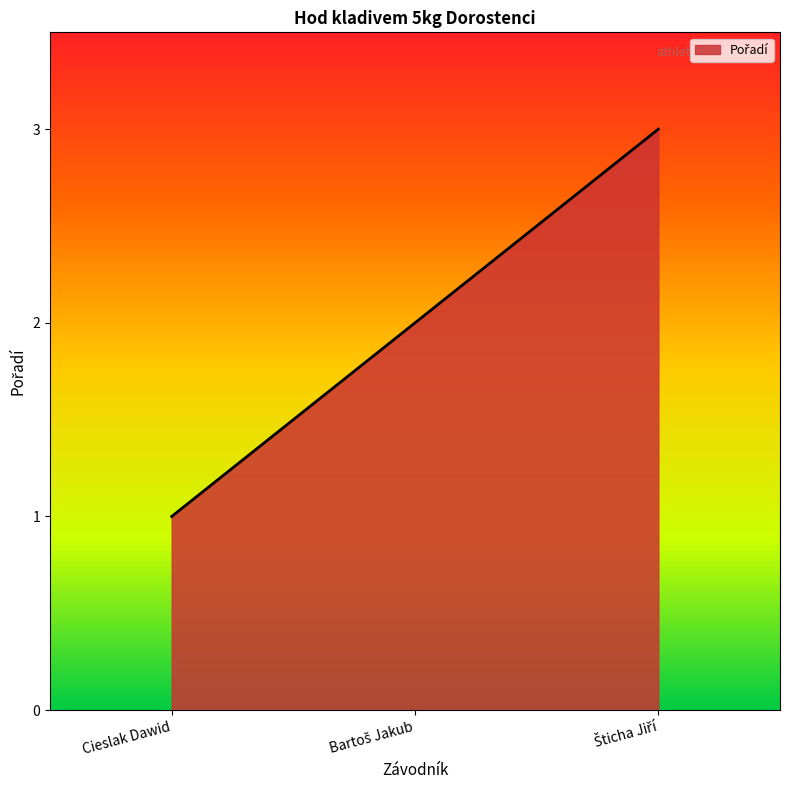

What position from the left is Cieslak Dawid?

1